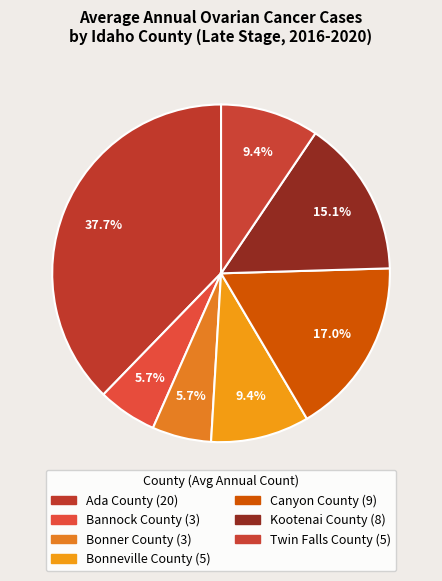

What is the change in value from Ada County to Kootenai County?

-12